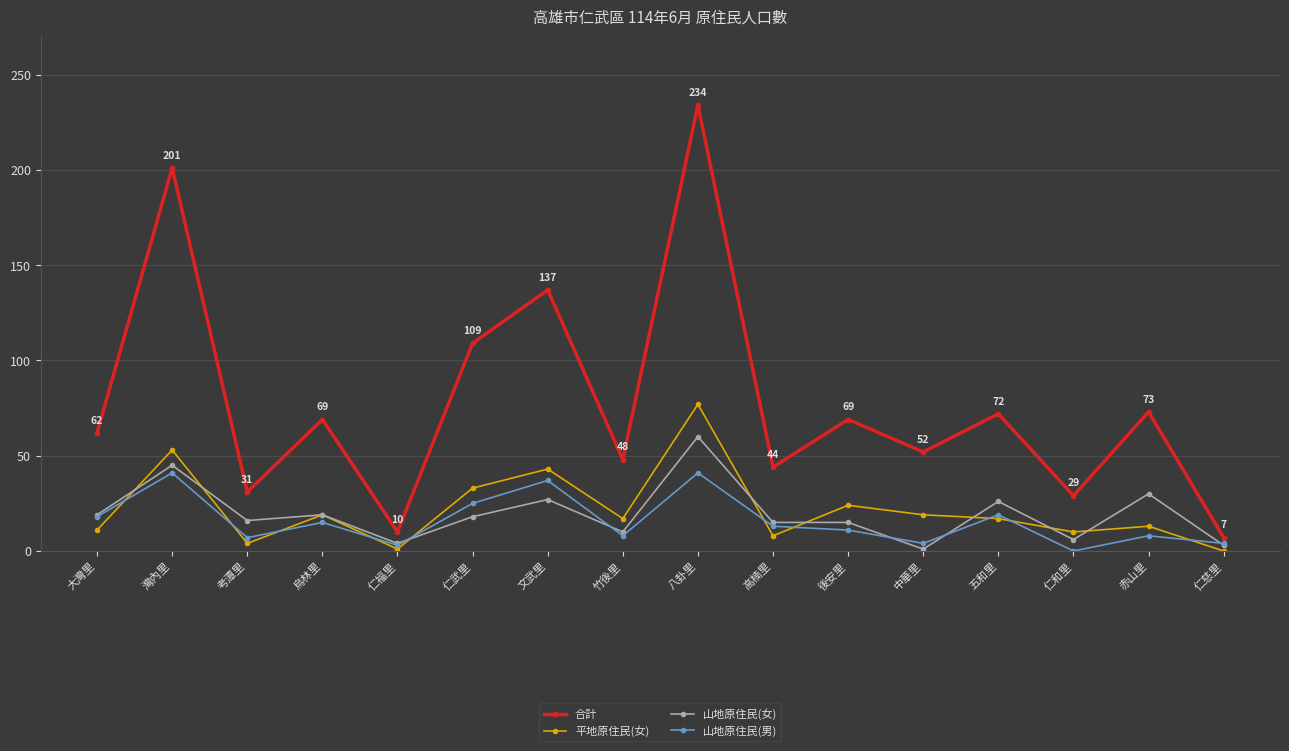

Where does the 合計 series first go above 69?

灣內里